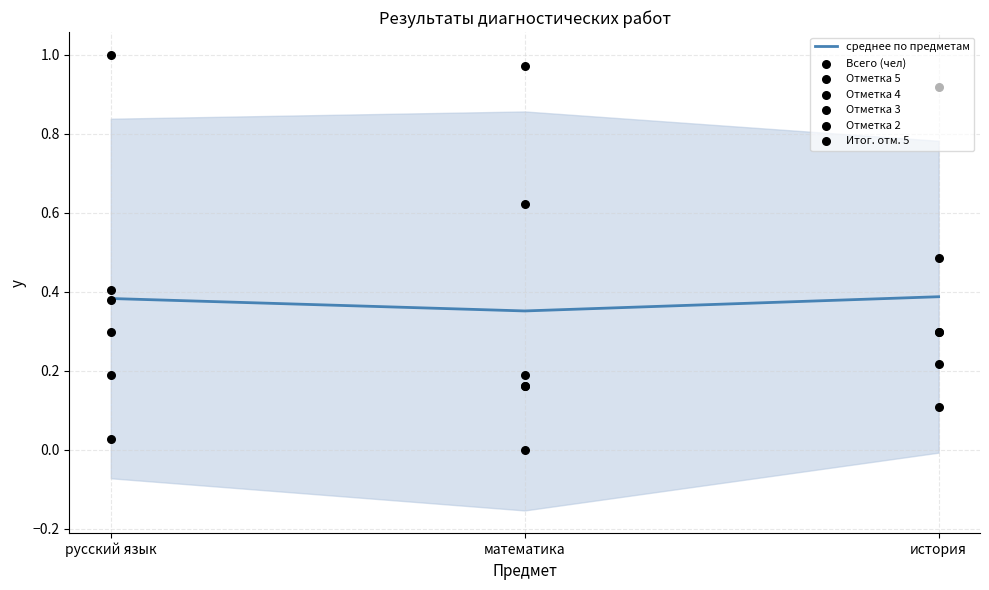

At which category is the sum across all series the highest?

история